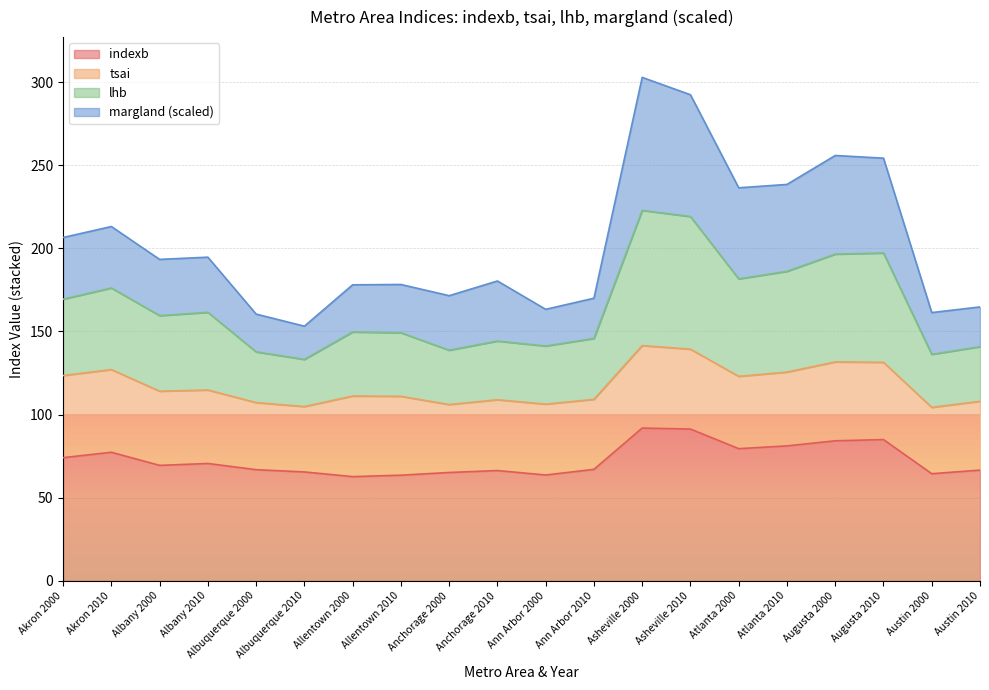

True or false: indexb has a value of 91.9 at Asheville 2000.

True